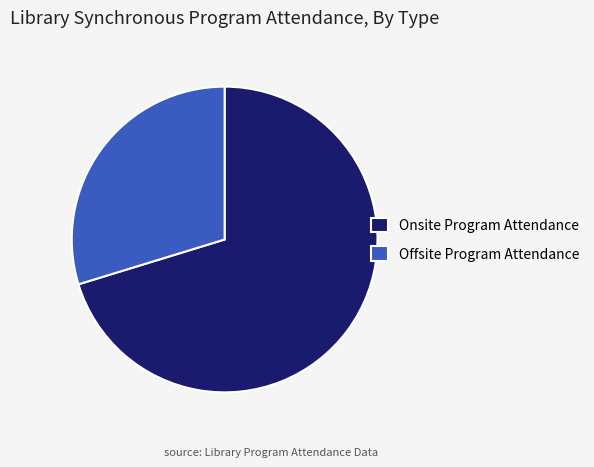

Do Onsite Program Attendance and Offsite Program Attendance together represent more than half of the pie?

Yes